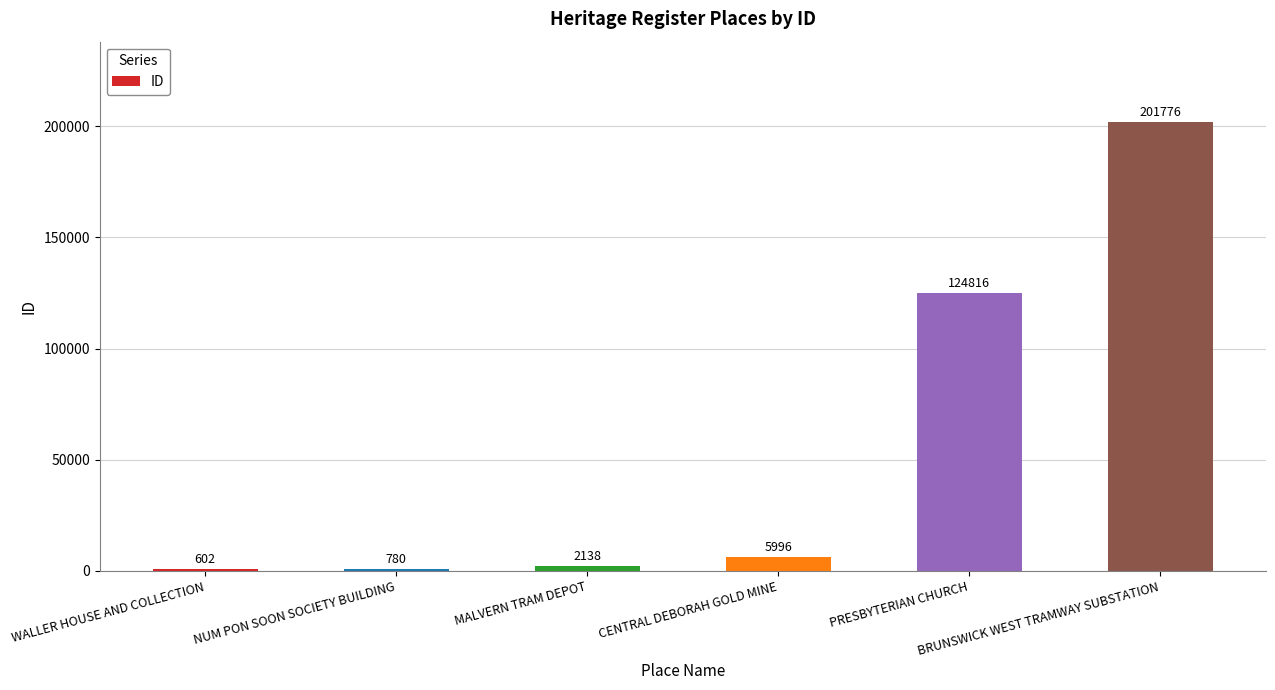

What is the average value?

56018